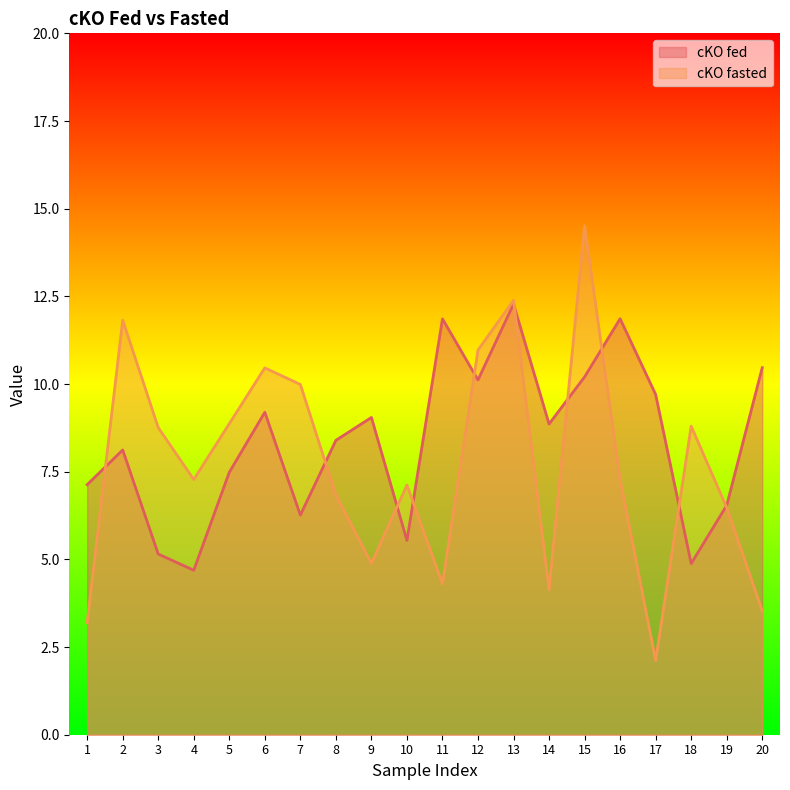

How many distinct data groups are displayed?

2